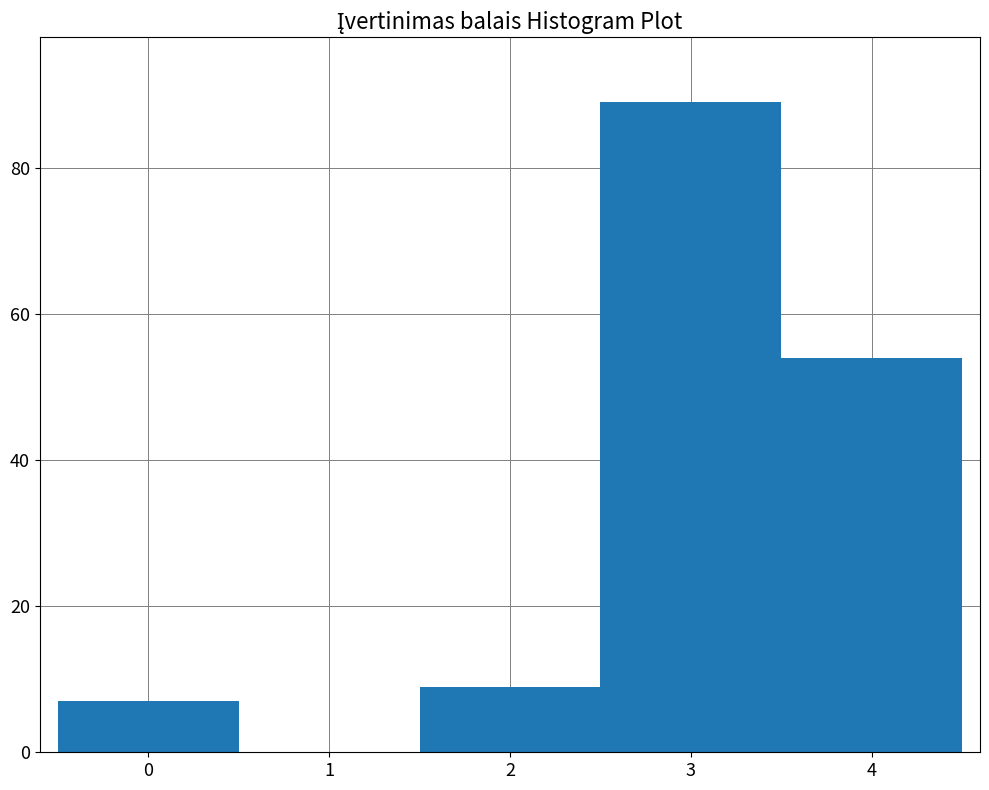

Which range on the x-axis has the tallest bar?

2.5 to 3.5